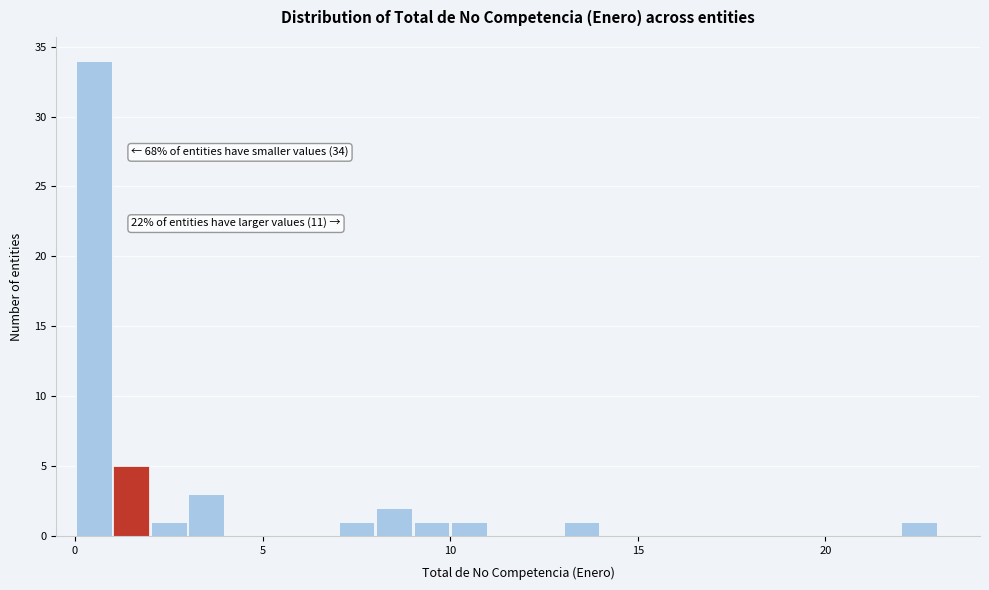

Read against the x-axis, roughly where is the centre of the tallest bar?

0.5